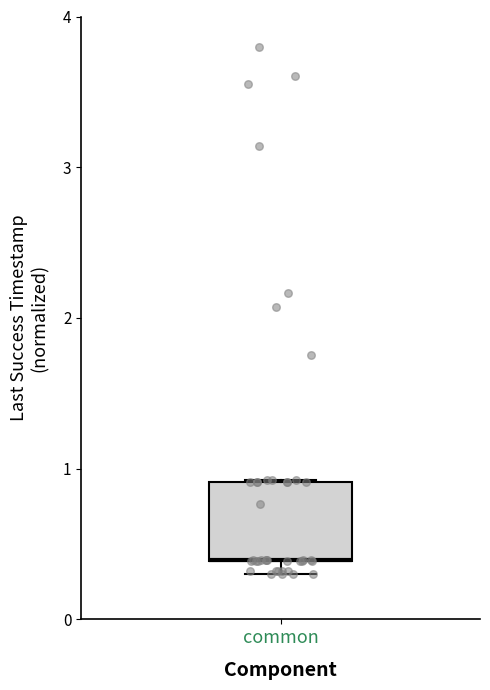

Read this box plot against the y-axis: the position of the median line, the range covered by the box, and the ends of both whiskers. The values are not printed on the chart, so give them approximately, as read against the axis.

median 0.4 (drawn on the box's lower edge), box 0.4 to 0.9, whiskers 0.3 to 0.9